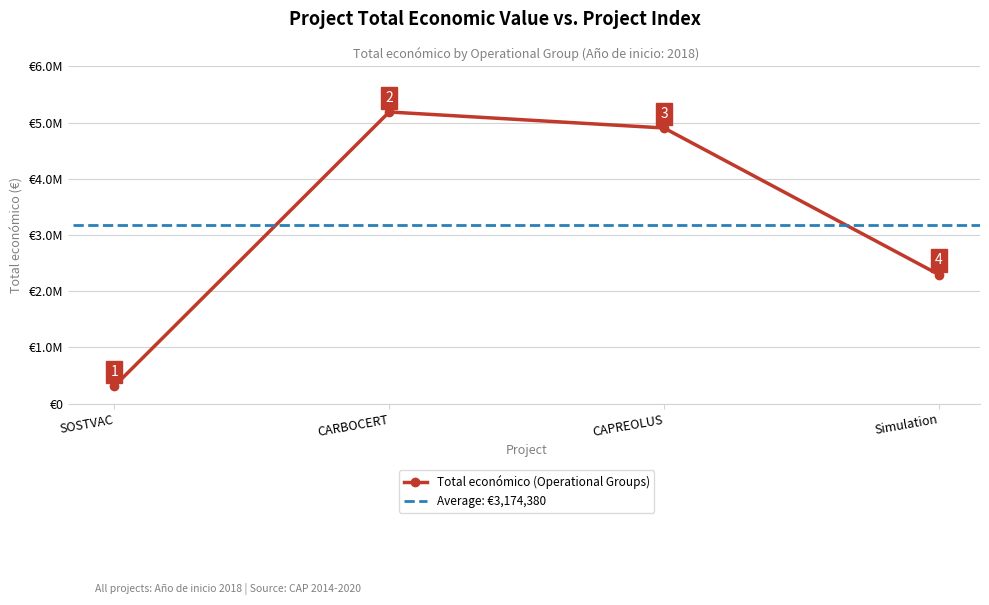

What is the smallest value displayed?

311553